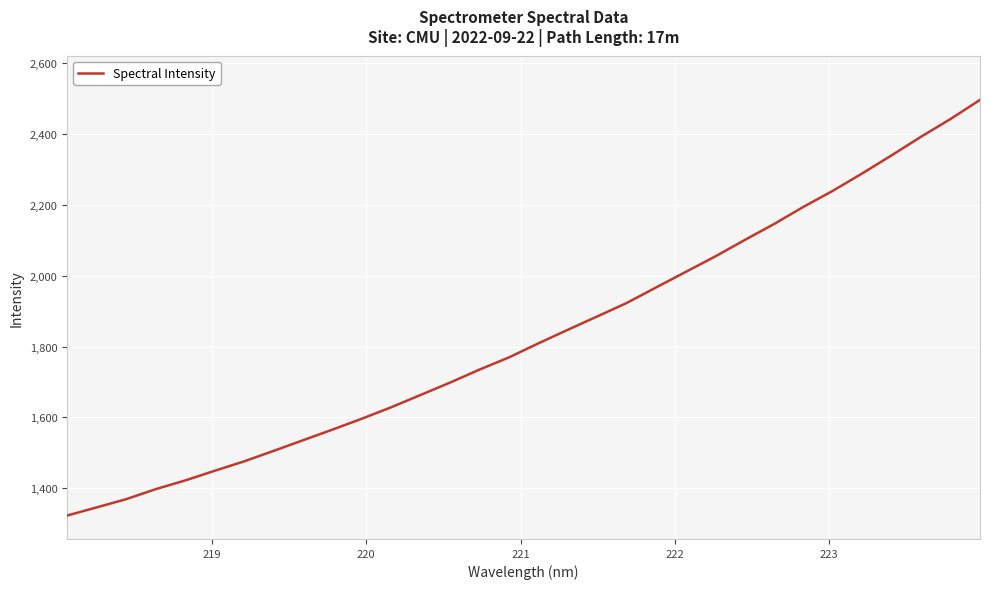

What is the minimum value shown in the chart?

1322.8